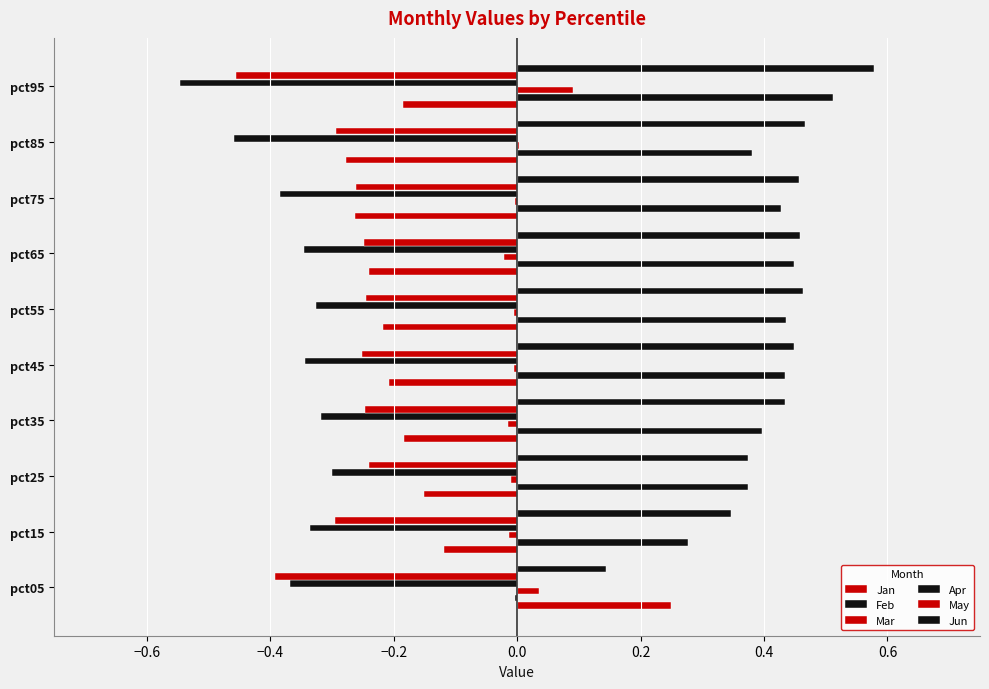

How many values in Feb are above zero?

9